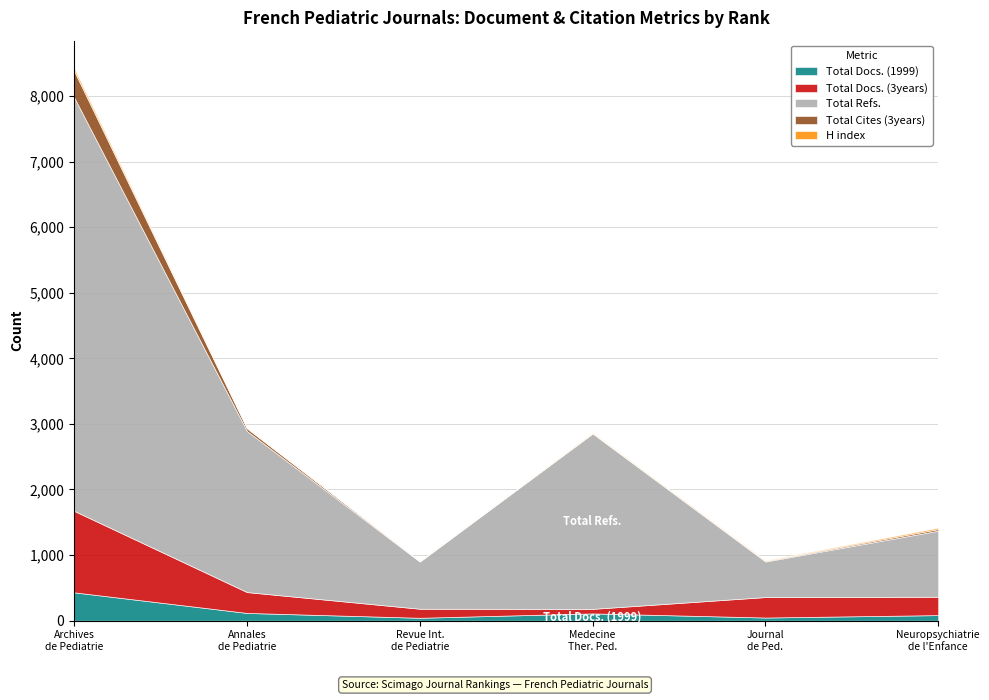

What is the total value across all series at Archives de Pediatrie?

8422